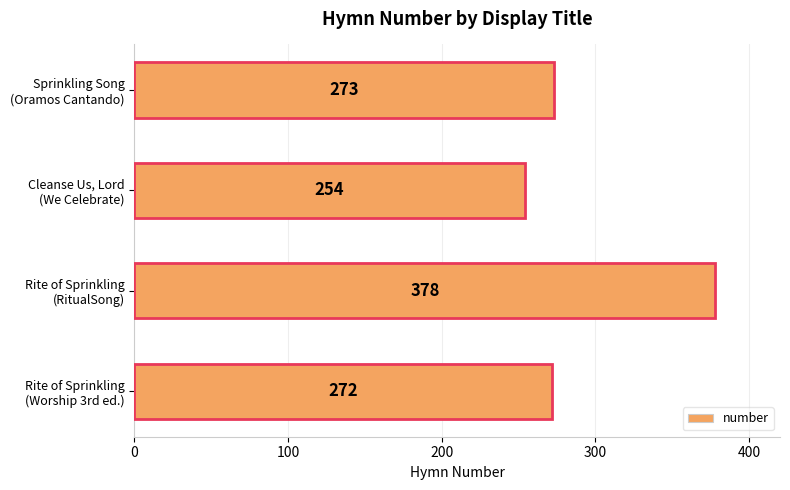

Which label corresponds to the smallest value in the chart?

Cleanse Us, Lord
(We Celebrate)